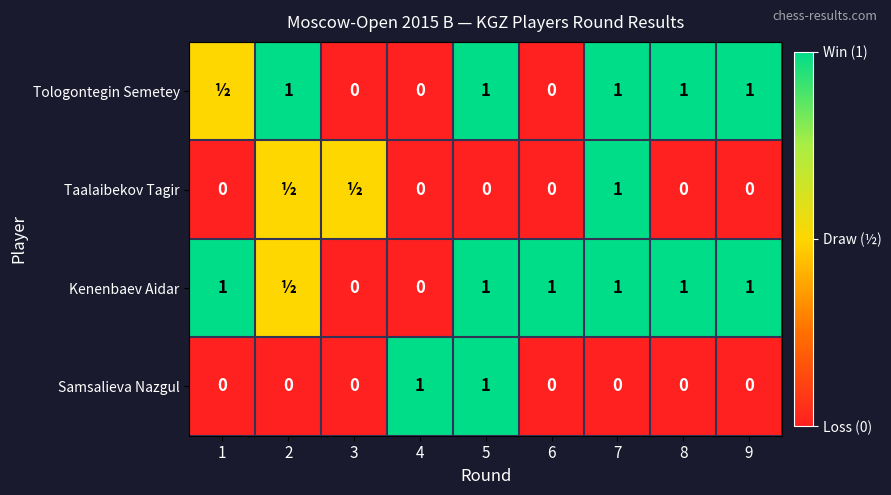

At which category is the sum across all series the highest?

5